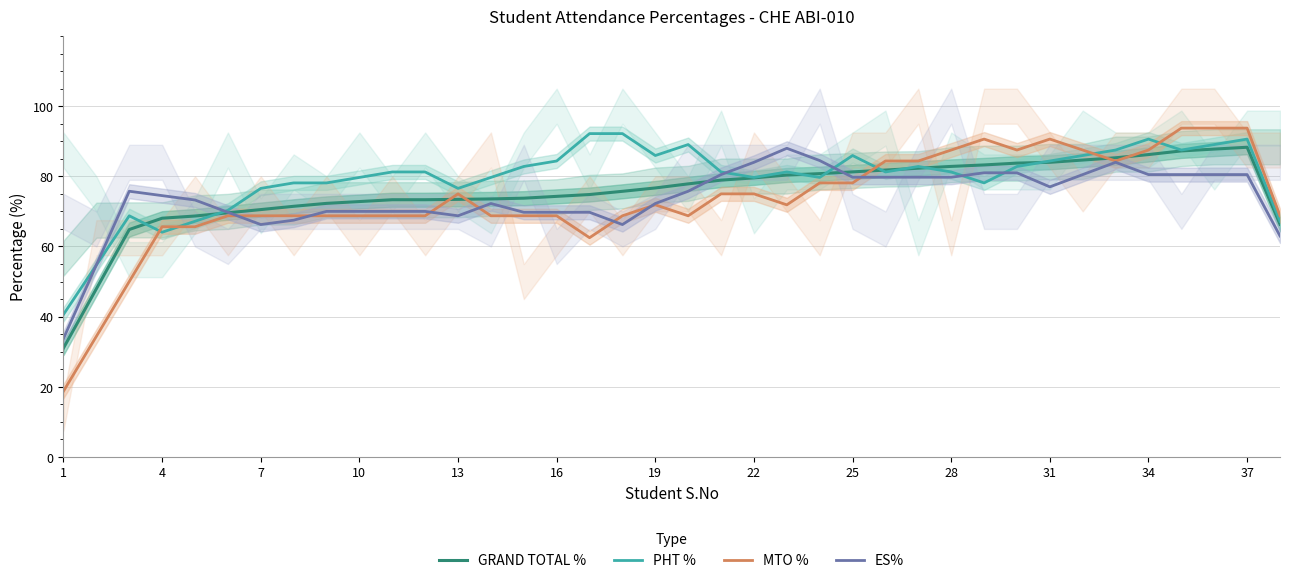

True or false: PHT % has a value of 76.6 at 13.

True